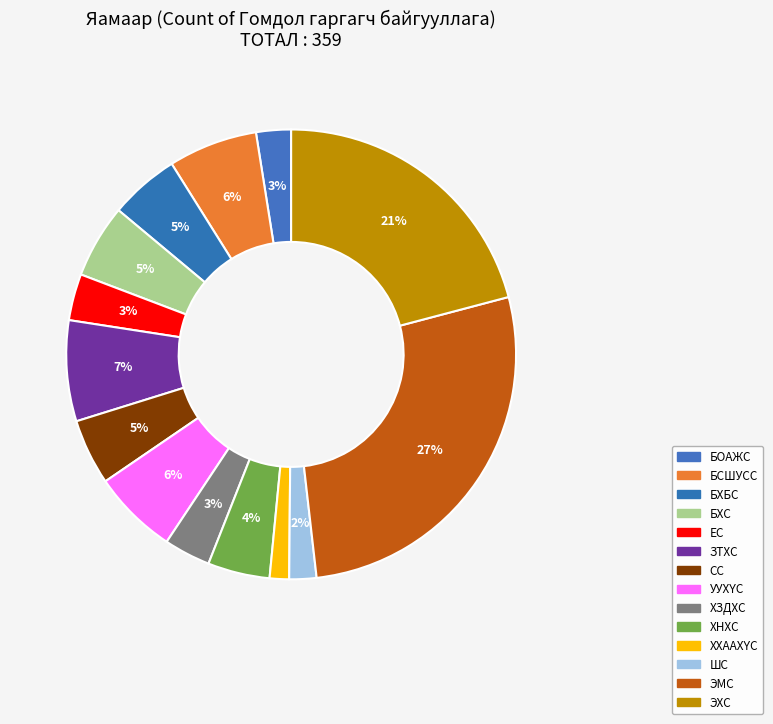

Combined, what portion of the pie is ШС and БСШУСС?

8.4%